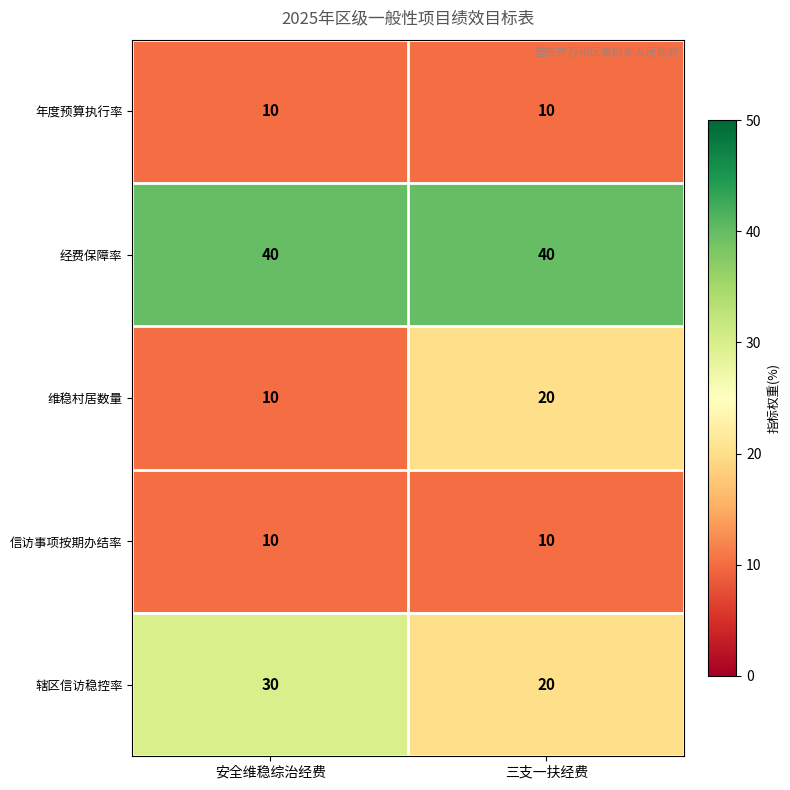

Reading right to left, list all the values displayed in this chart.

年度预算执行率: 10	10
经费保障率: 40	40
维稳村居数量: 20	10
信访事项按期办结率: 10	10
辖区信访稳控率: 20	30